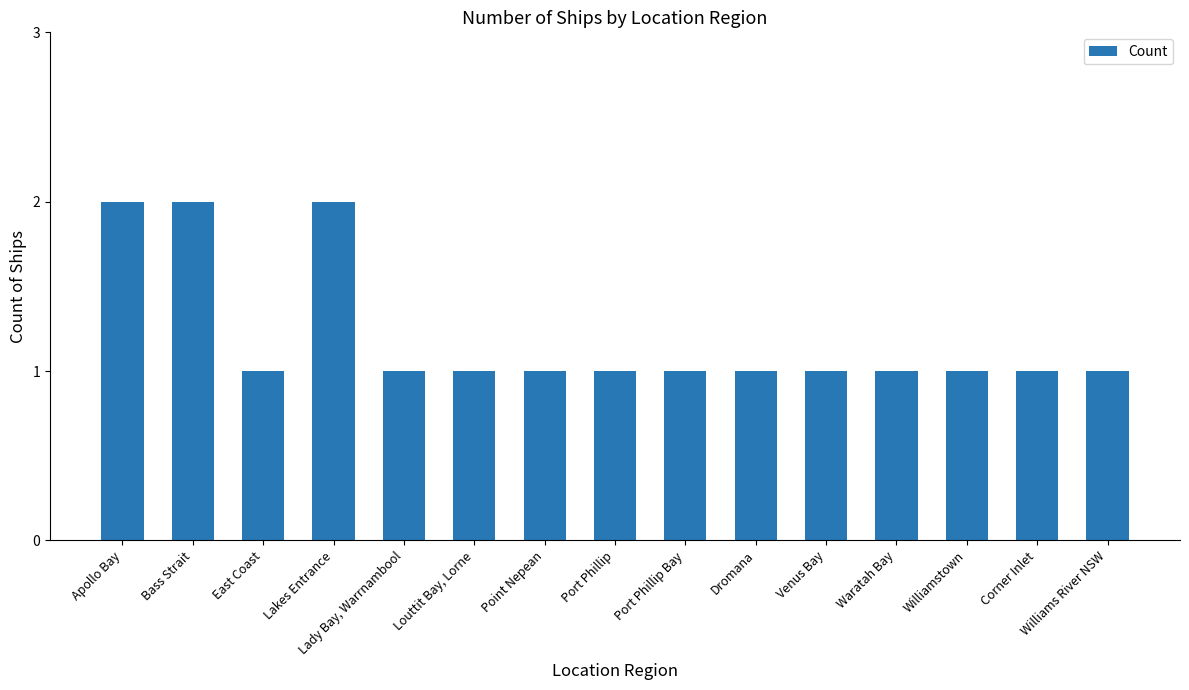

What is the label of the 14th bar from the right?

Bass Strait